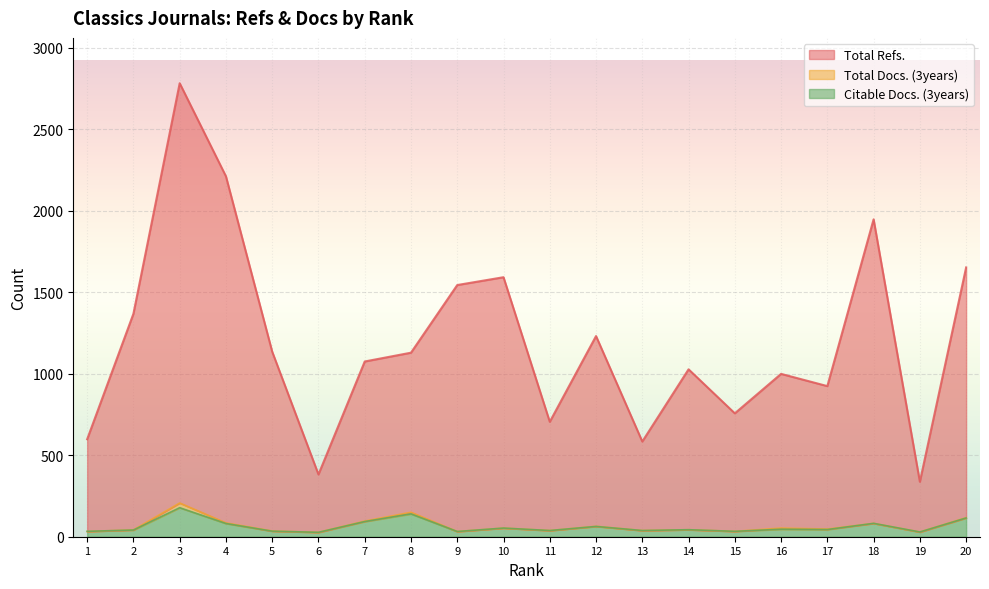

True or false: Citable Docs. (3years) and Total Refs. cross at least once.

False